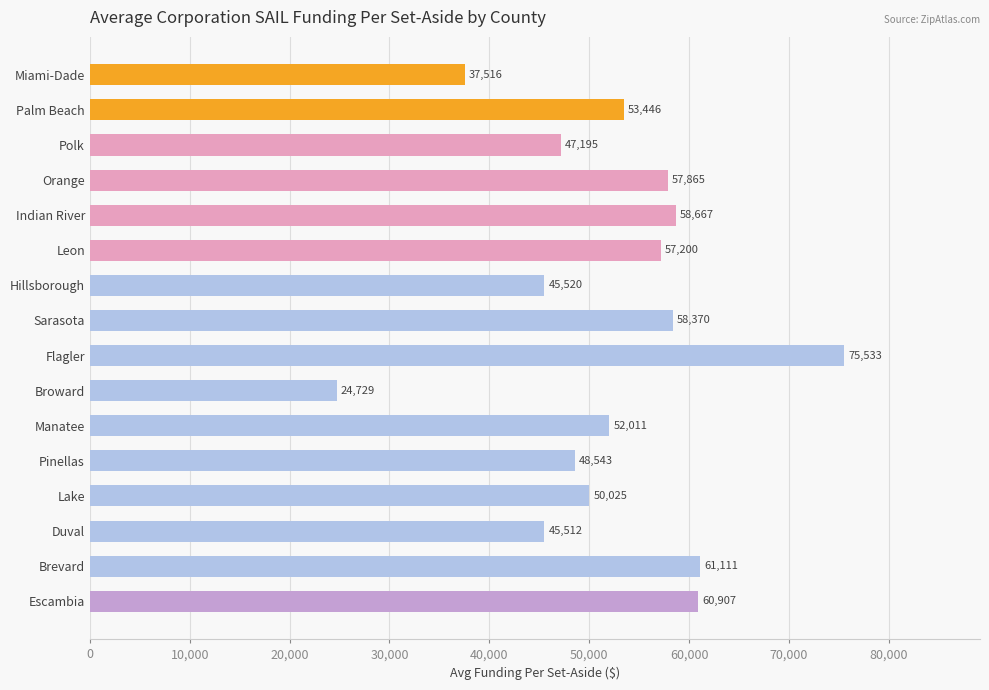

True or false: the data shows 16143.8 at Polk.

False